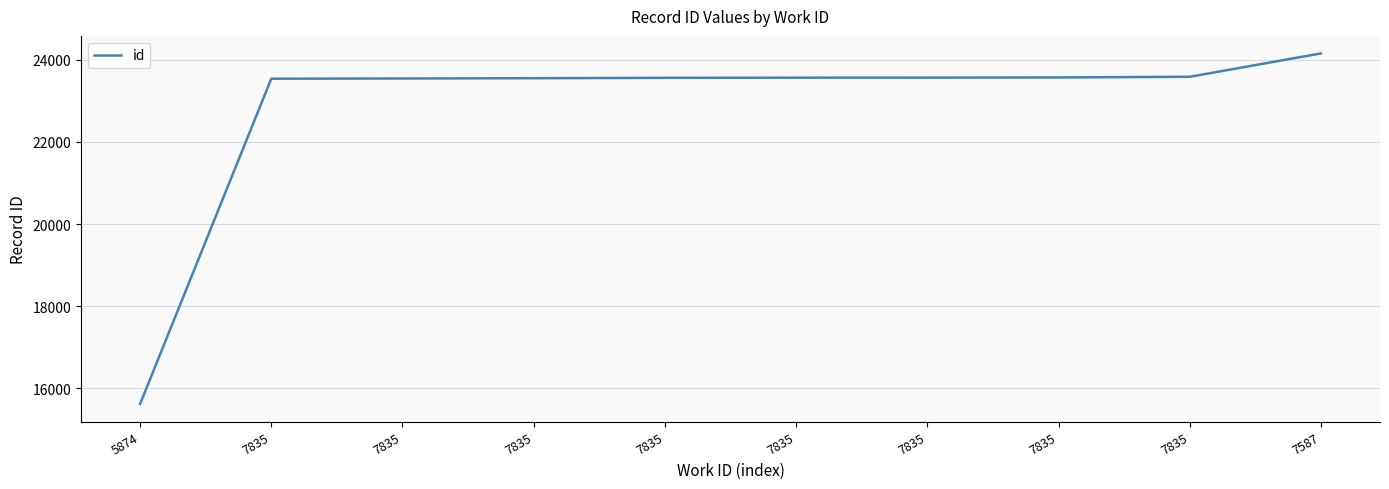

Is this an area chart (filled region under the line)?

No